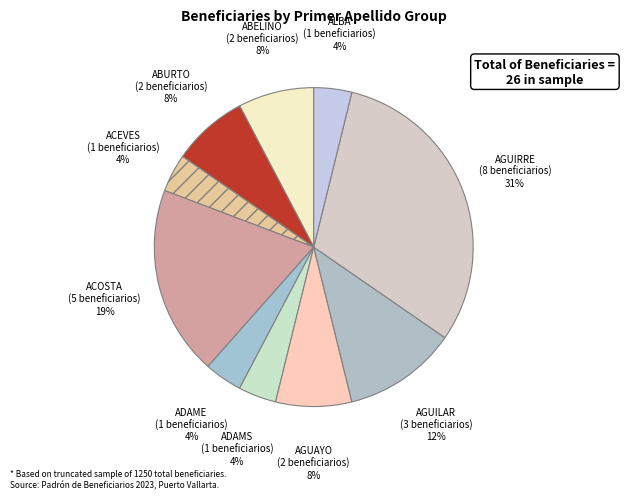

Which slice is the largest?

AGUIRRE